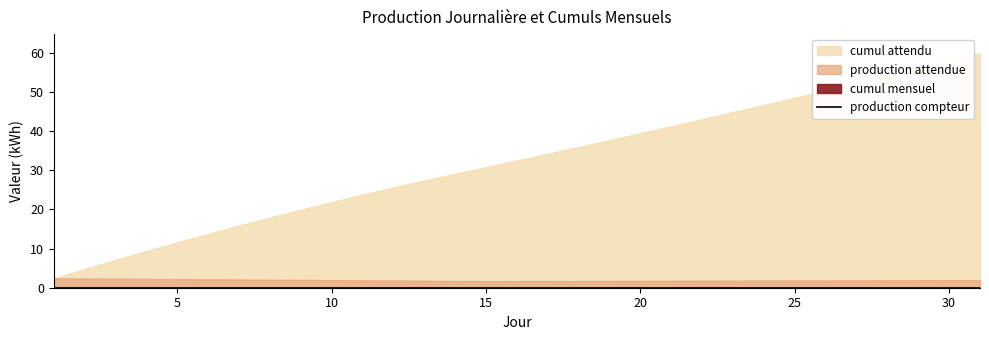

How many data points in cumul attendu are less than 32?

15